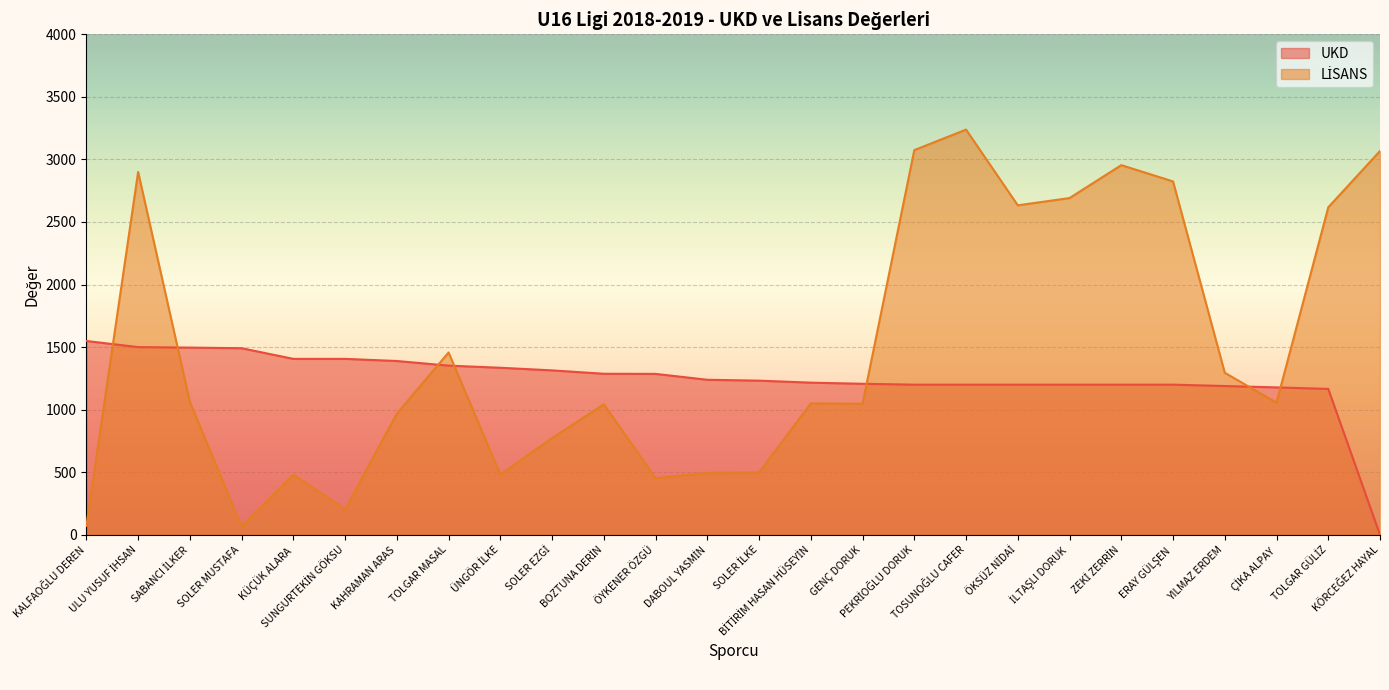

What is the highest value of the LİSANS series?

3238